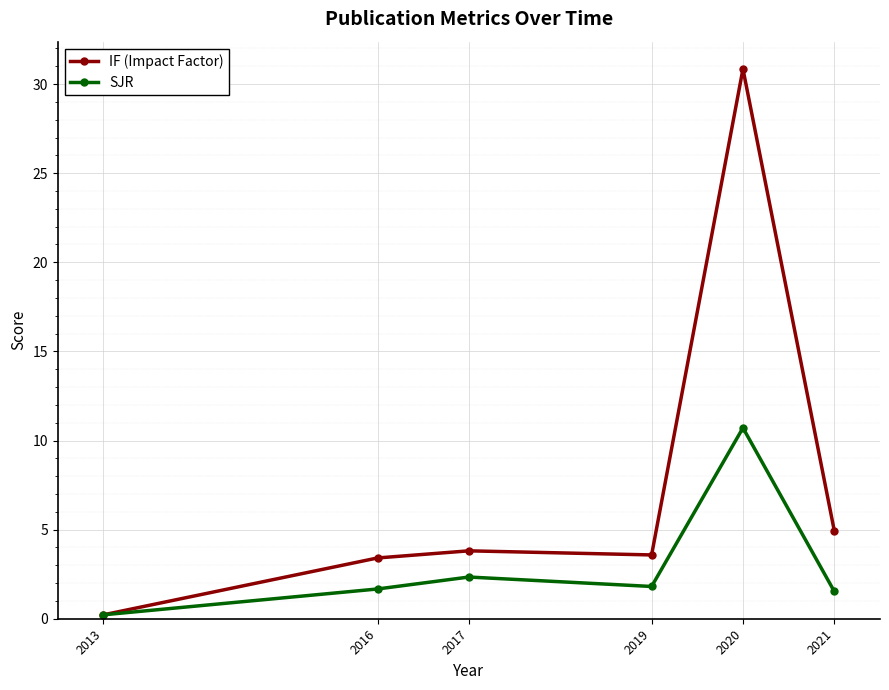

Count the number of categories in the chart.

6